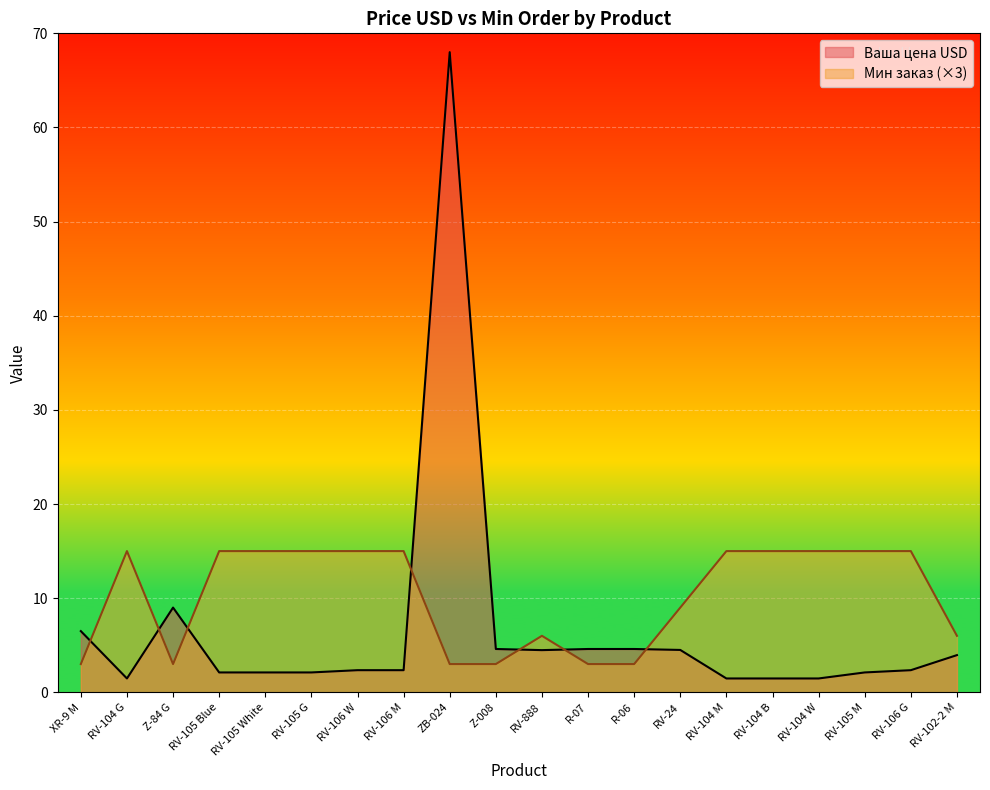

After their last crossing, which series has the higher values: Мин заказ or Ваша цена USD?

Мин заказ